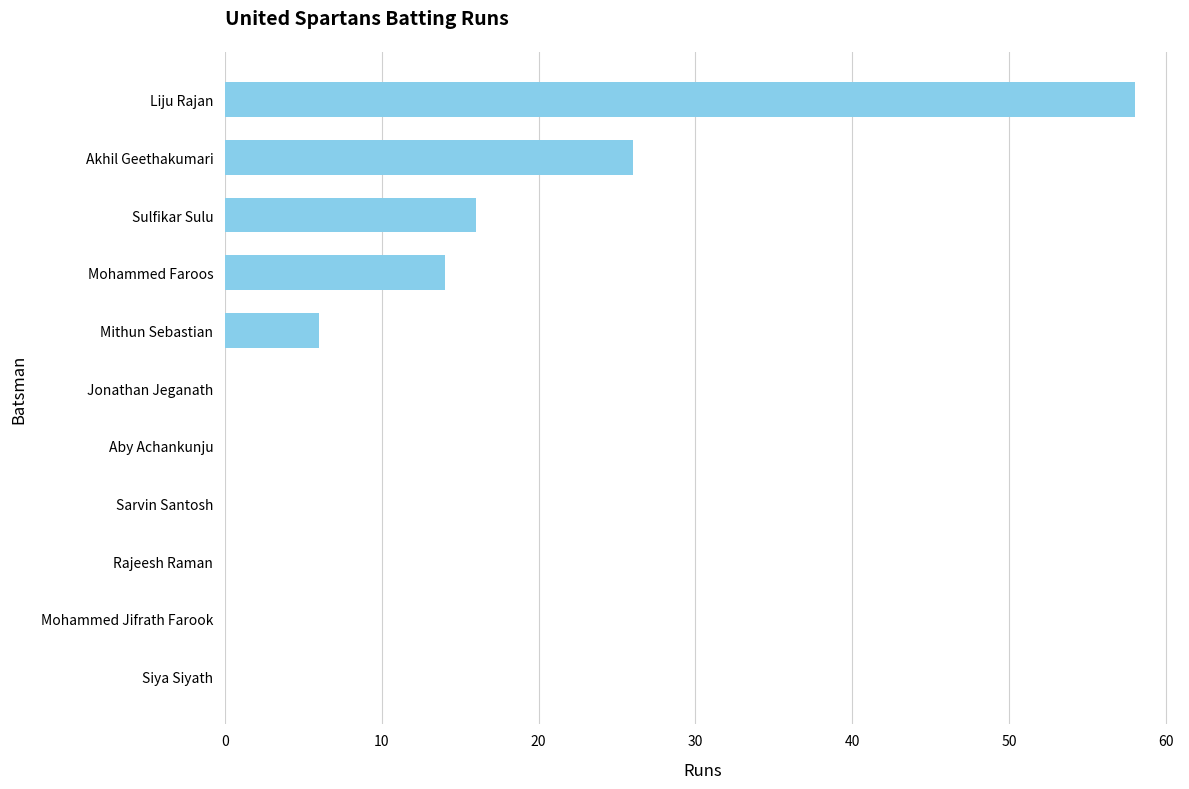

Which has a higher value, Akhil Geethakumari or Jonathan Jeganath?

Akhil Geethakumari